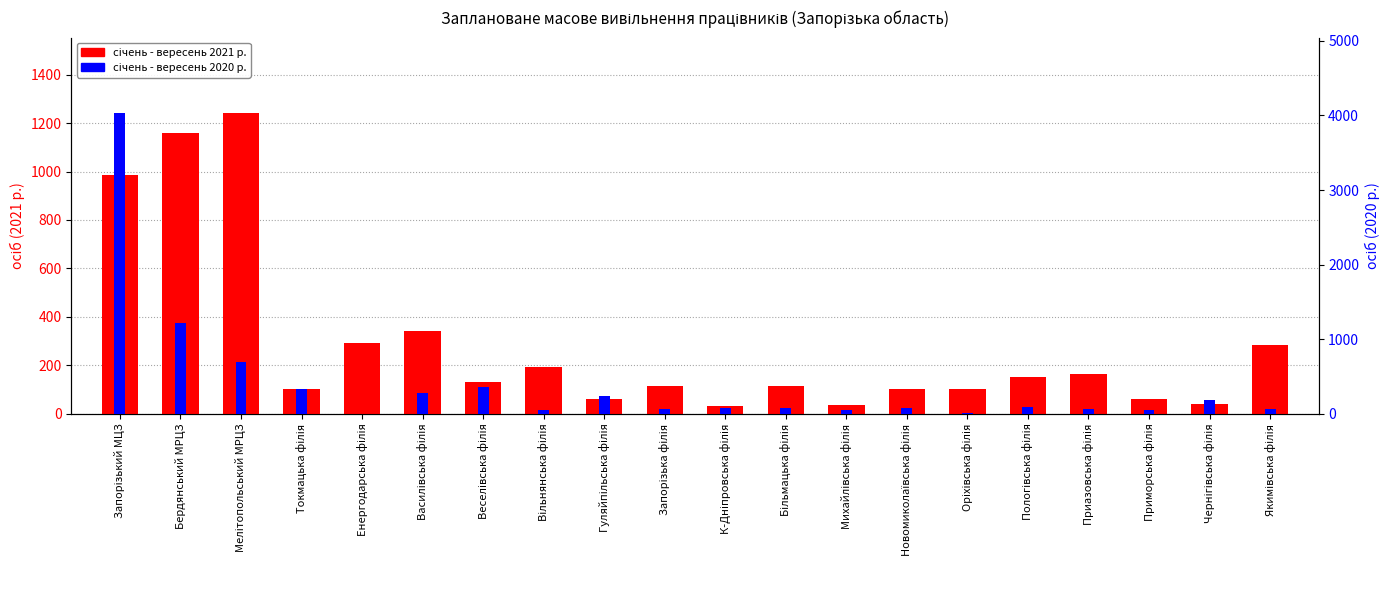

What is the difference between the maximum and minimum values in the січень - вересень 2021 р. series?

1209